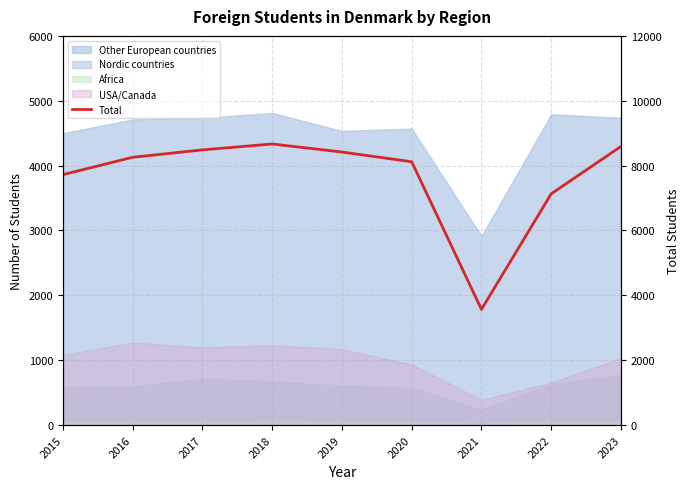

What is the sum of all values?

68956